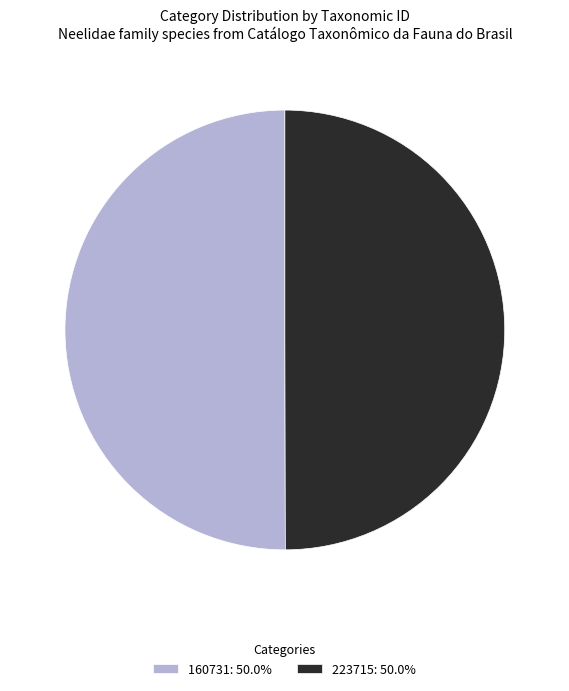

Is the sum of 160731: 50.0% and 223715: 50.0% greater than half?

Yes